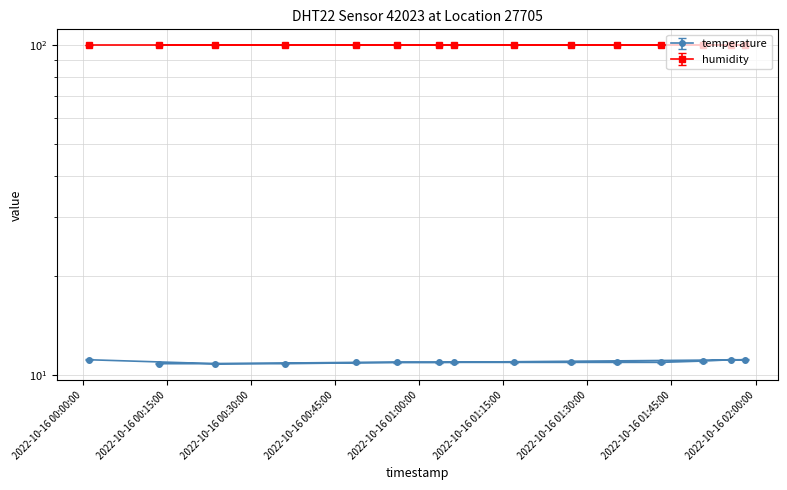

Which label corresponds to the largest value in the chart?

2022-10-16T00:01:13